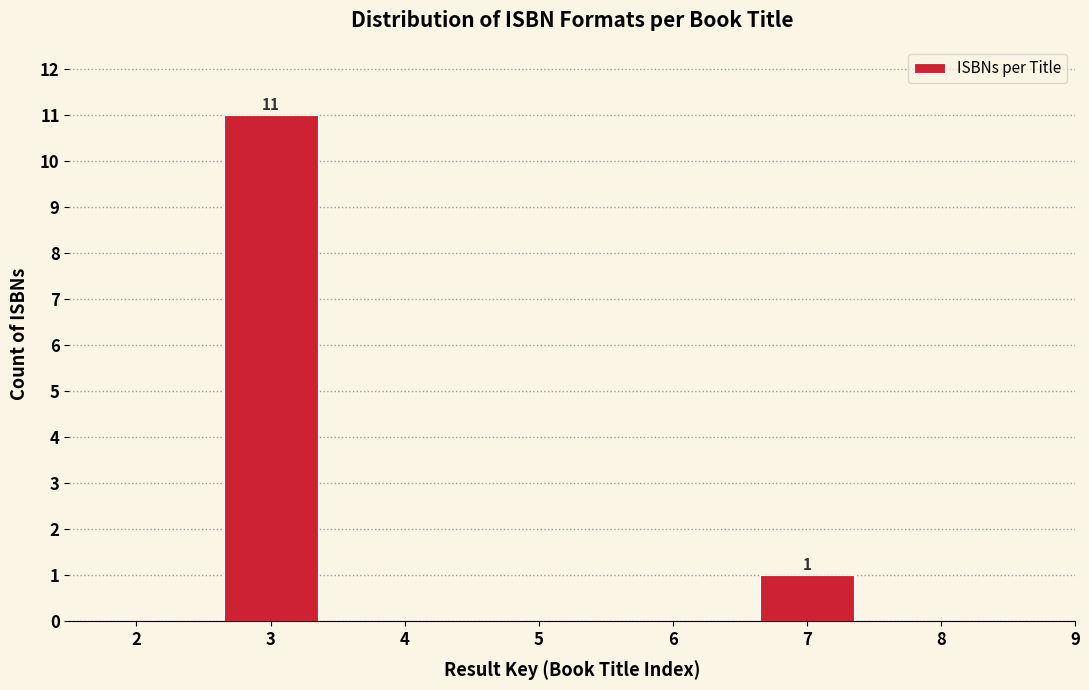

Reading left to right, what are all the values shown in this chart?

2=0	3=11	4=0	5=0	6=0	7=1	8=0	9=0